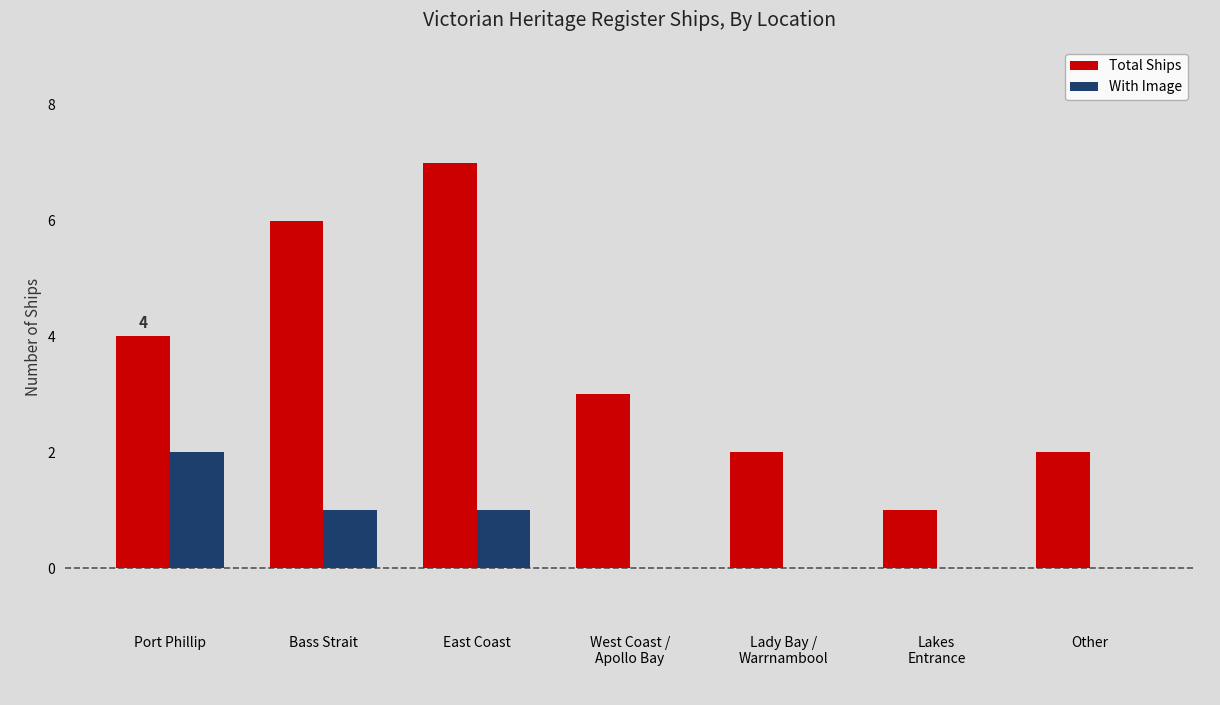

True or false: Total Ships has a value of 1 at Port Phillip.

False